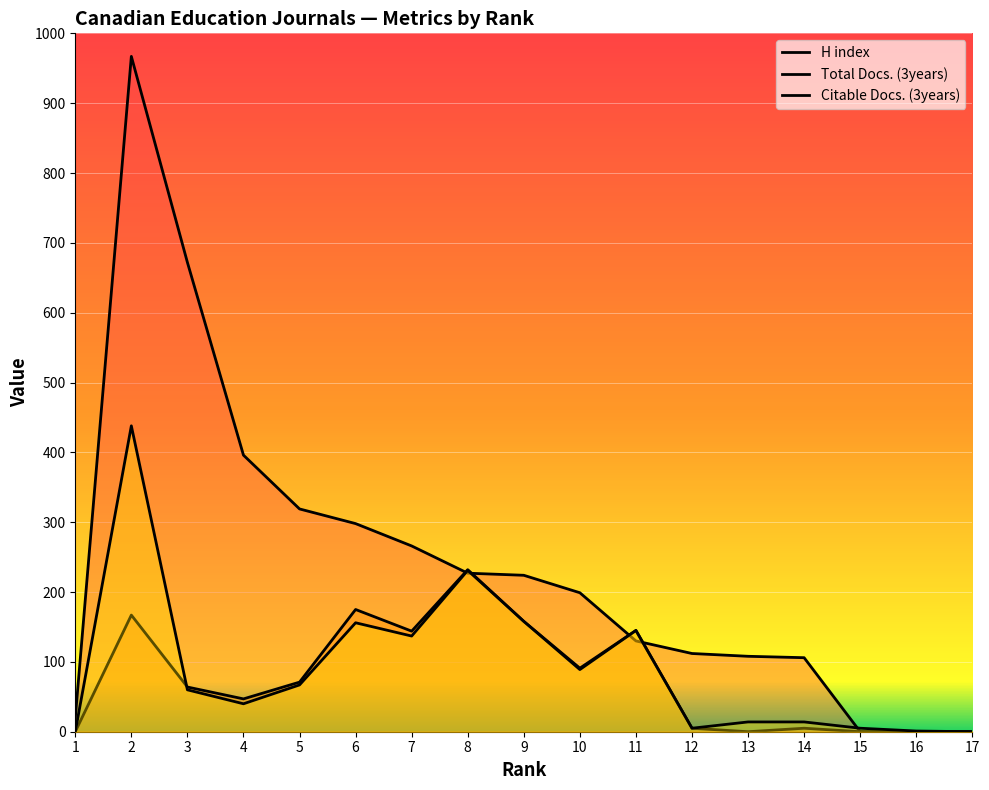

How many times do H index and Citable Docs. (3years) cross each other?

5